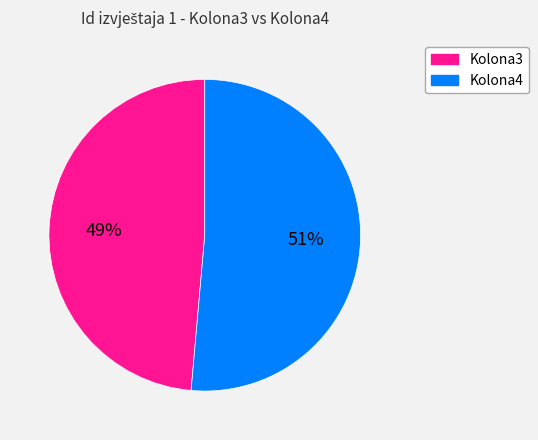

Combined, do Kolona3 and Kolona4 account for over 50%?

Yes